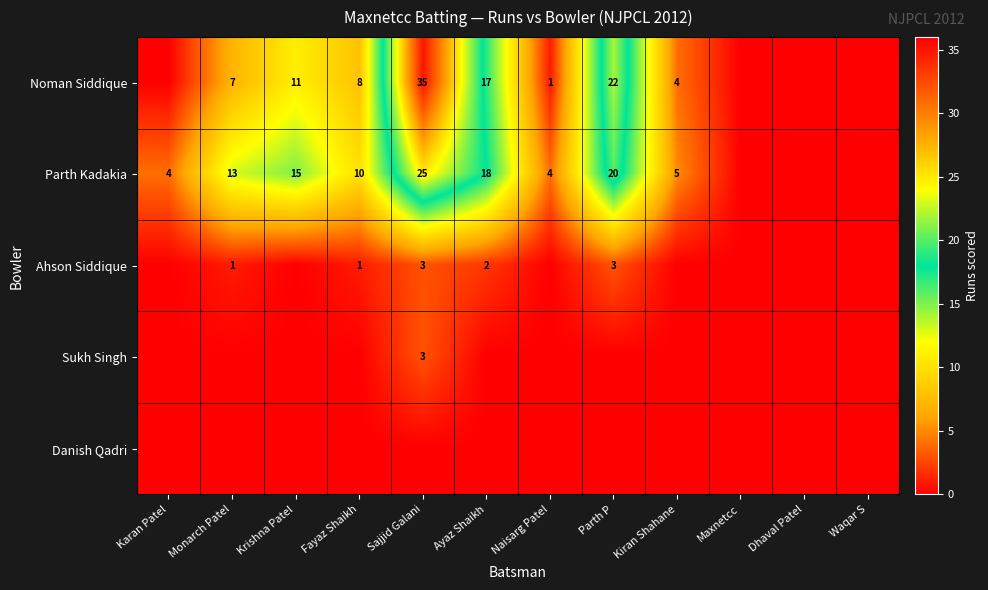

Is it true that Parth Kadakia equals 11 at Parth P?

False